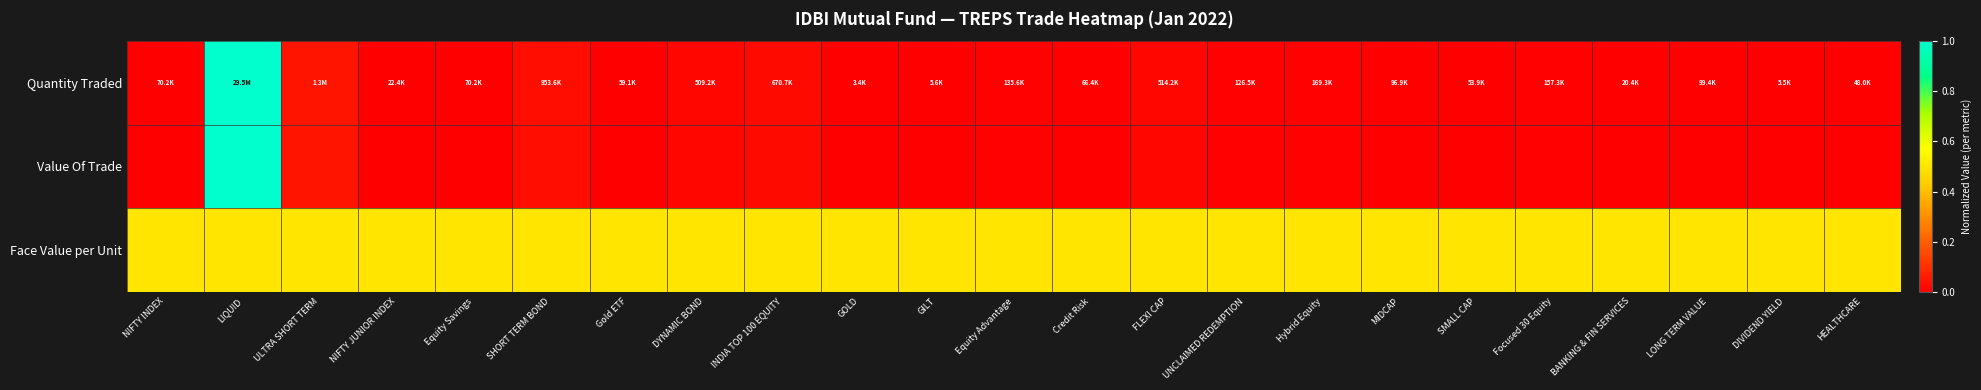

Rank the series by their maximum value, from lowest to highest.

Face Value per Unit, Quantity Traded, Value Of Trade